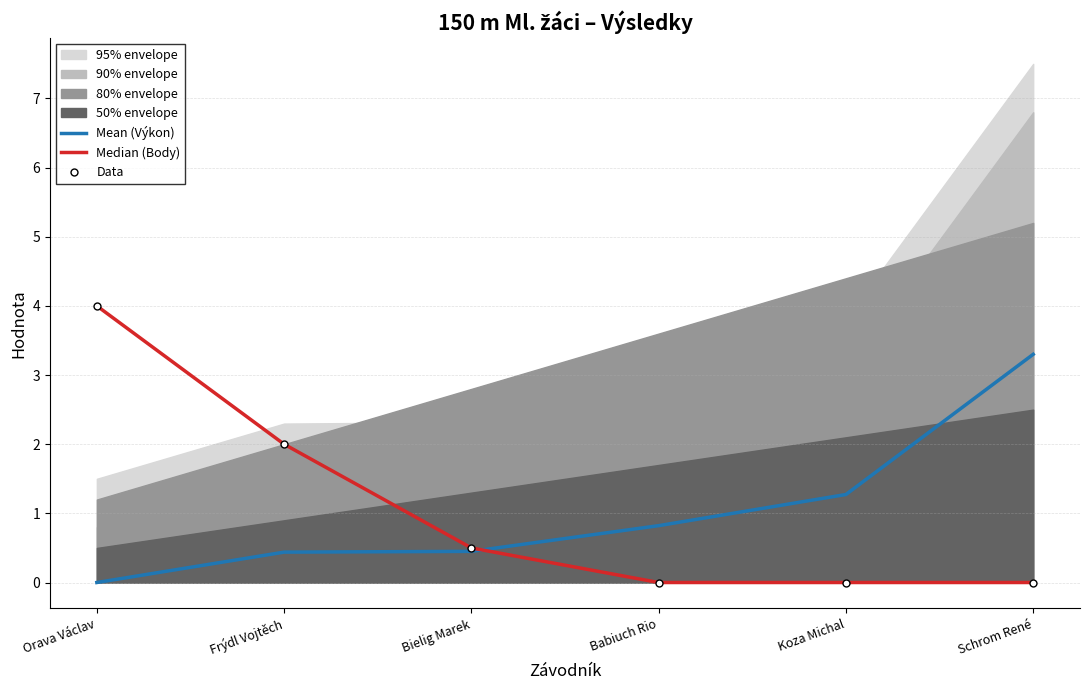

The Mean (Výkon) series shows 0.7 at Frýdl Vojtěch. True or false?

False